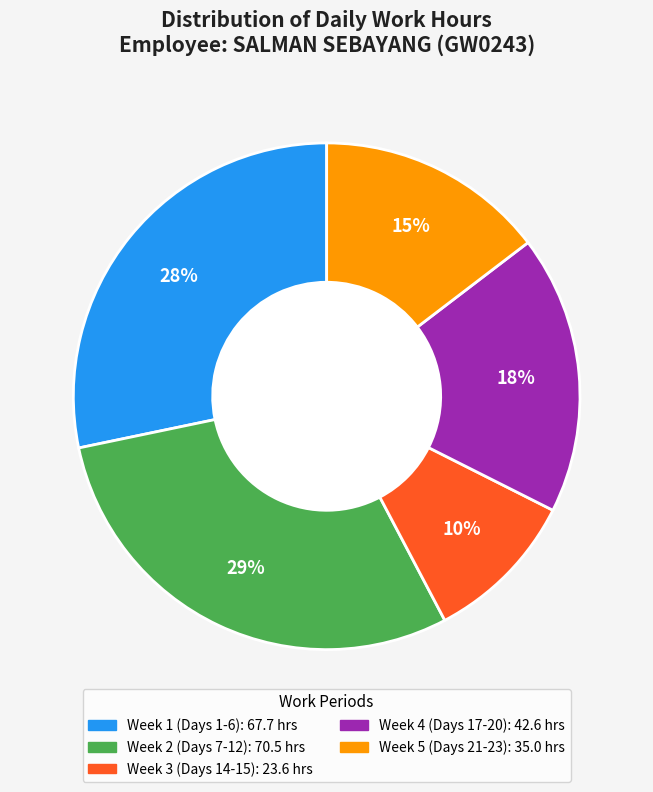

To the nearest percent, what is the average slice percentage?

20%